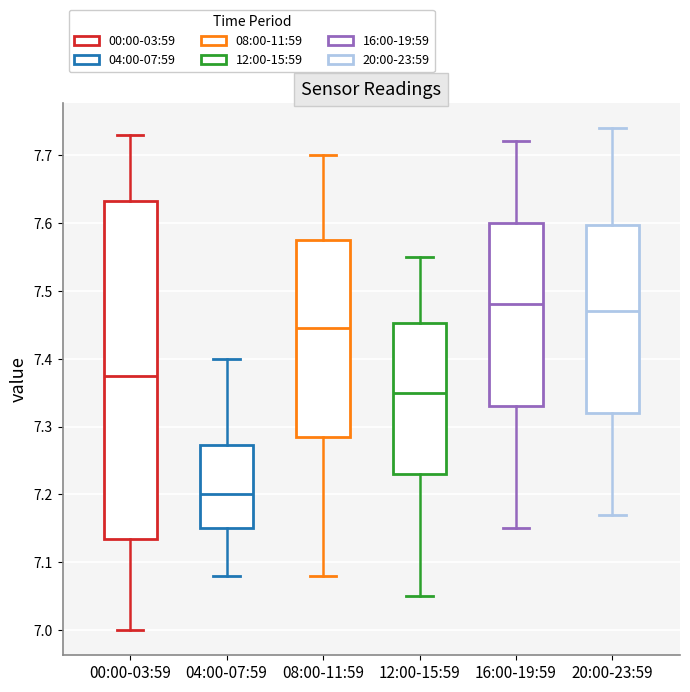

Which box has the highest median line?

16:00-19:59